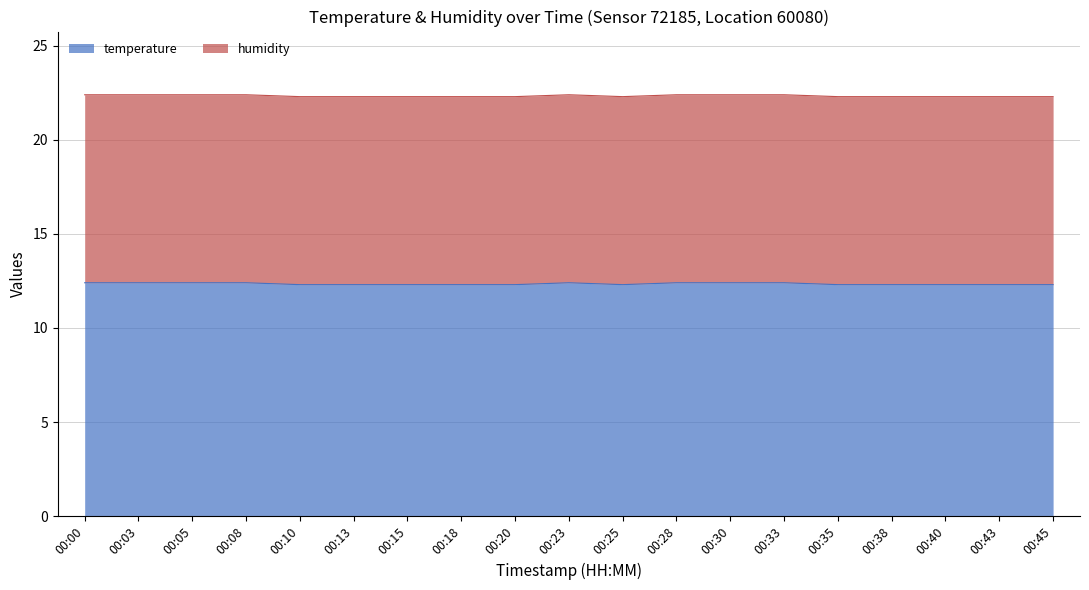

What is the highest value of the temperature series?

12.4